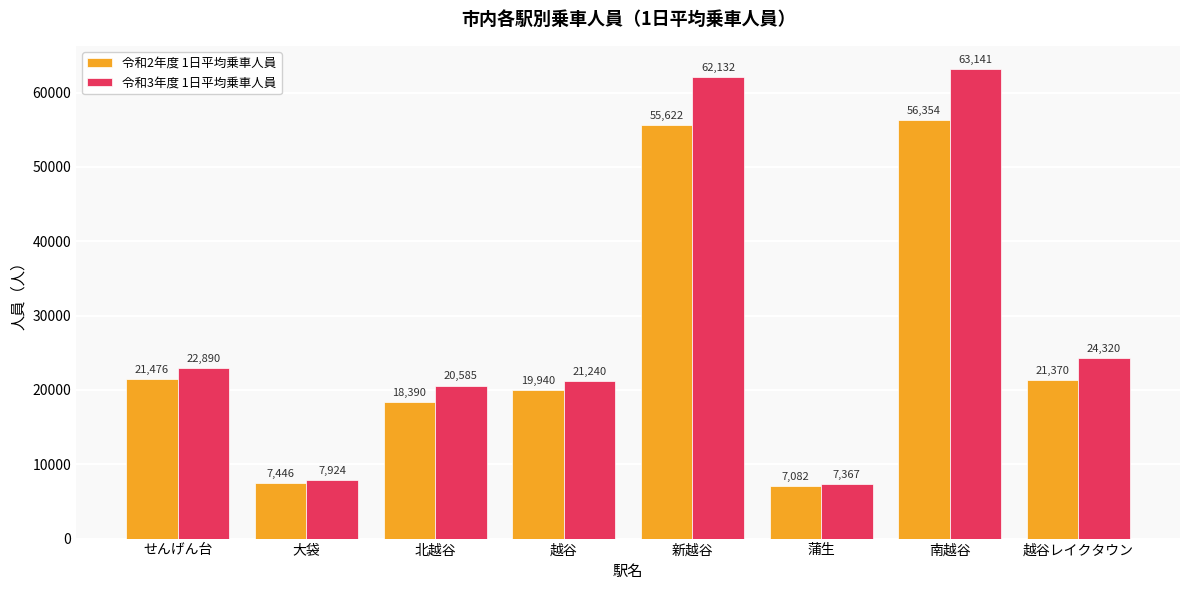

What value does the 令和3年度 1日平均乗車人員 series have at 北越谷?

20585